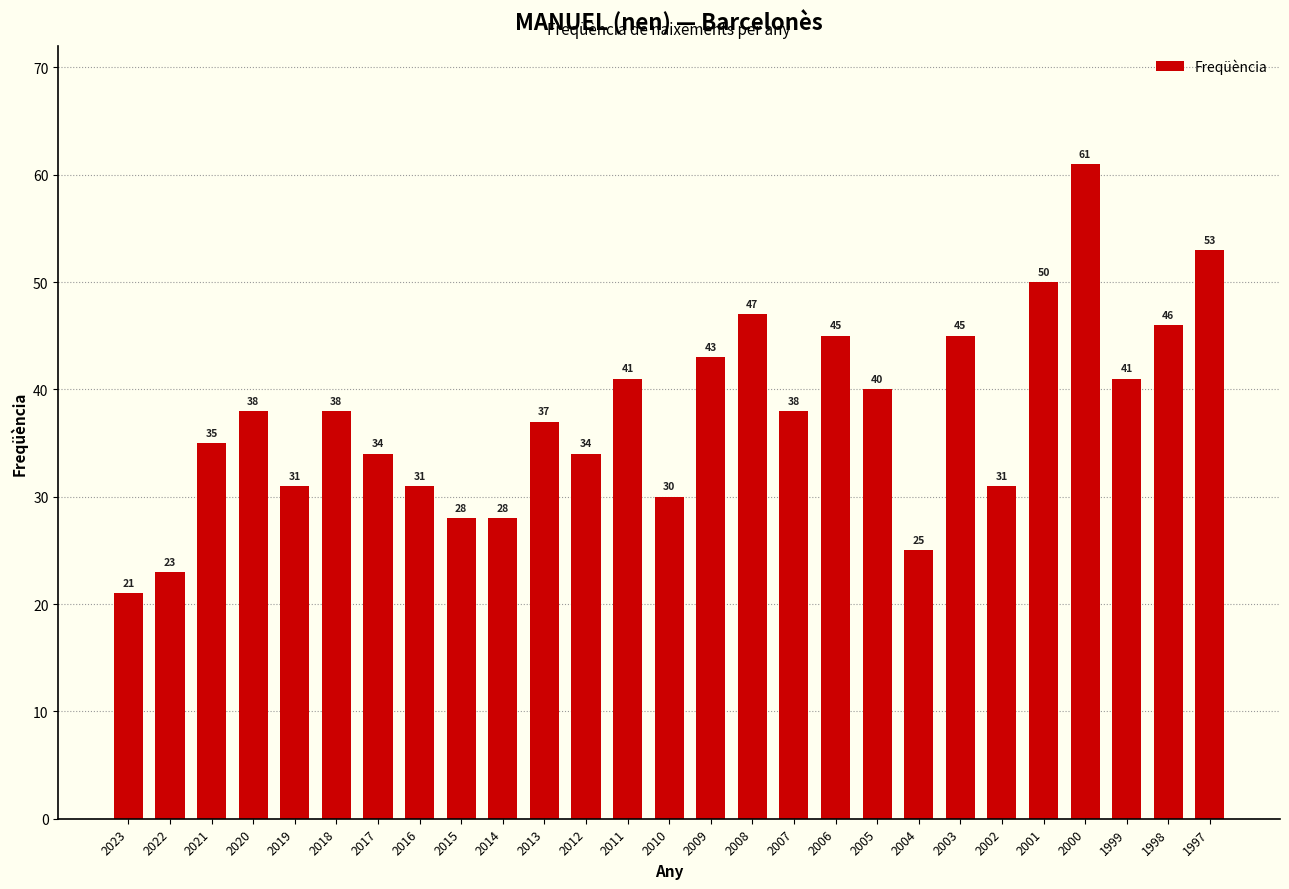

The chart shows a value of 43 at 2010. True or false?

False